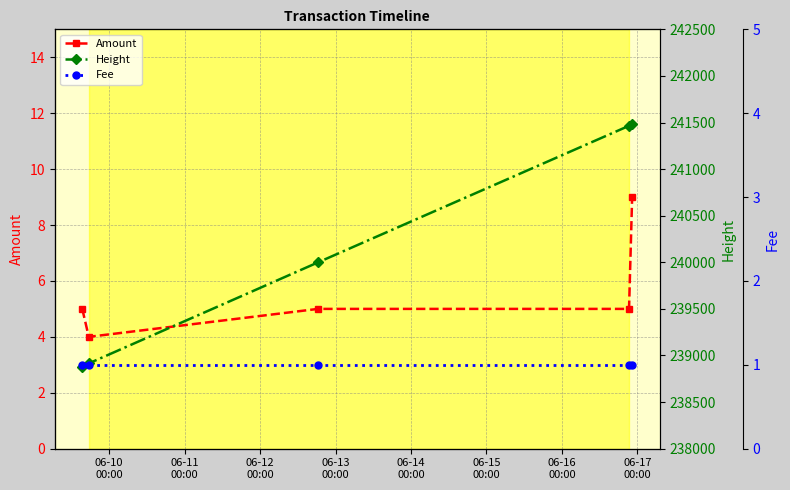

Which series has the widest spread of values?

Height